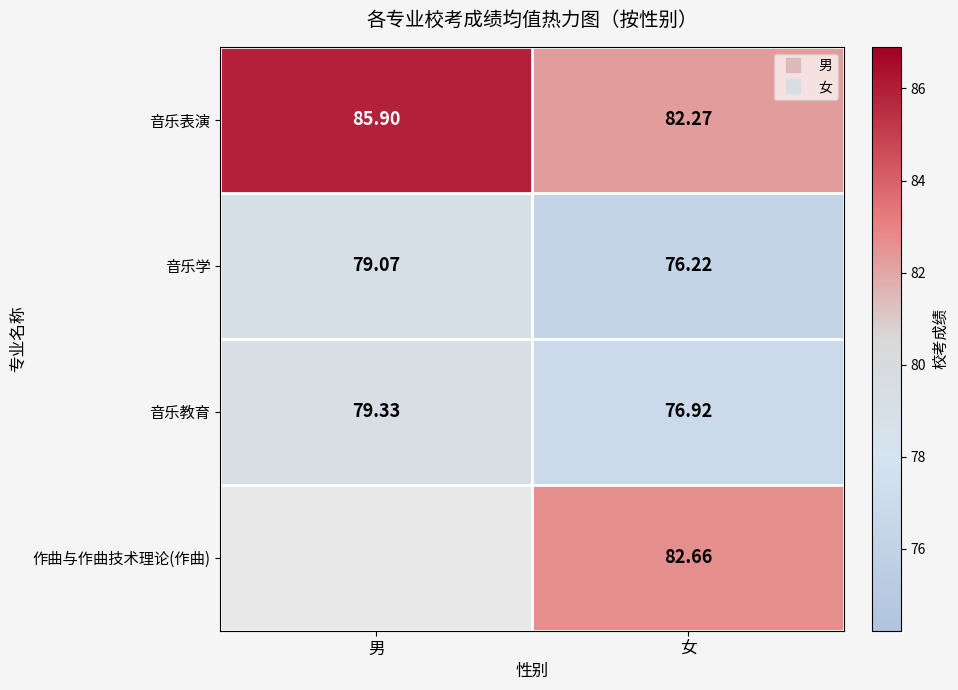

How many series are shown in this chart?

4